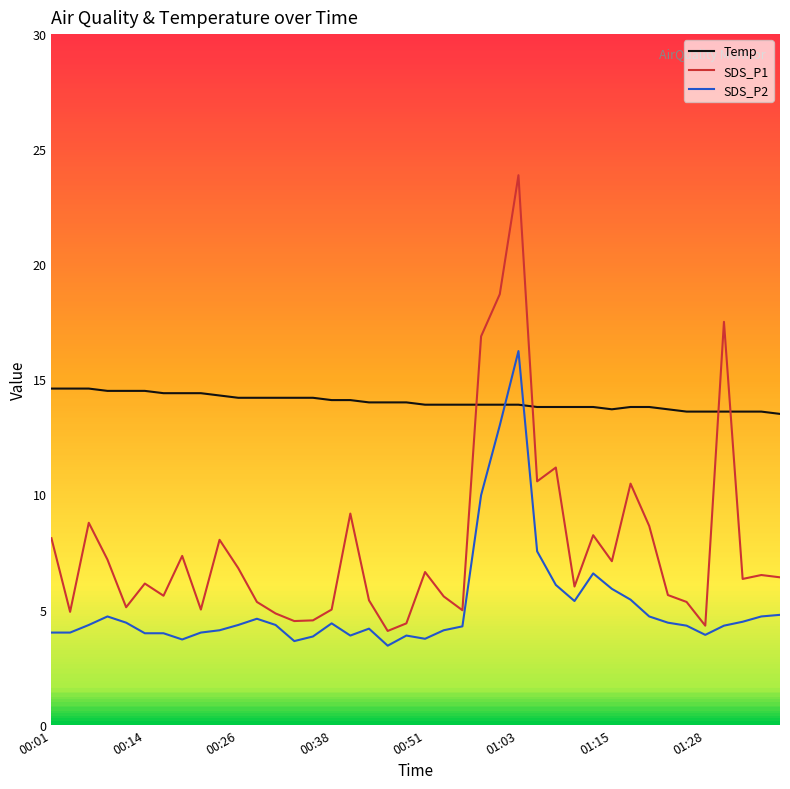

Between 23 and 36, which series saw the biggest shift?

SDS_P2